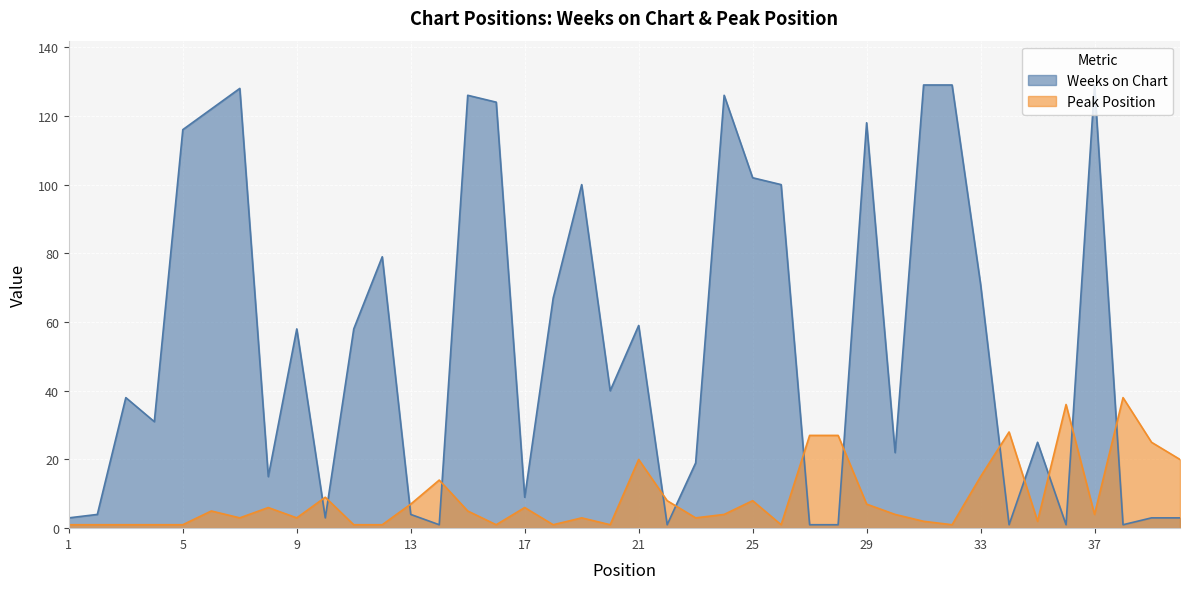

What is the sum of the Weeks on Chart values at 19 and 38?

101